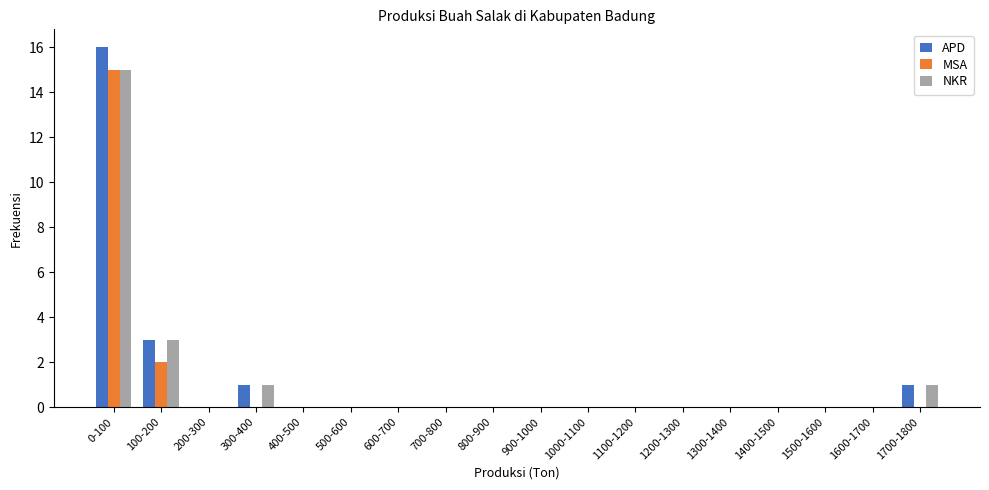

Where is NKR nearest to the value 7?

100-200